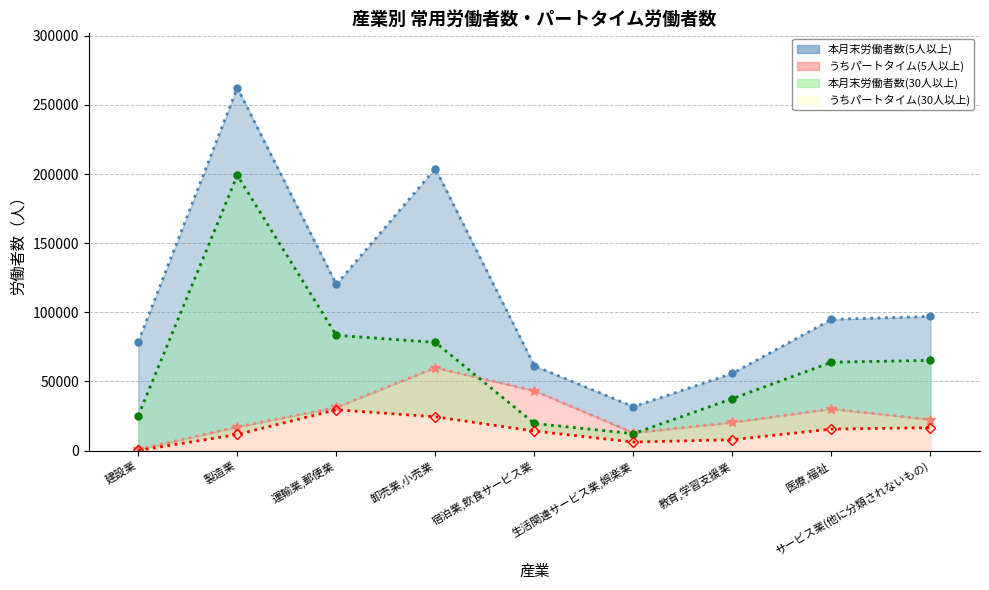

What is the average value of the 本月末労働者数(30人以上) series?

64959